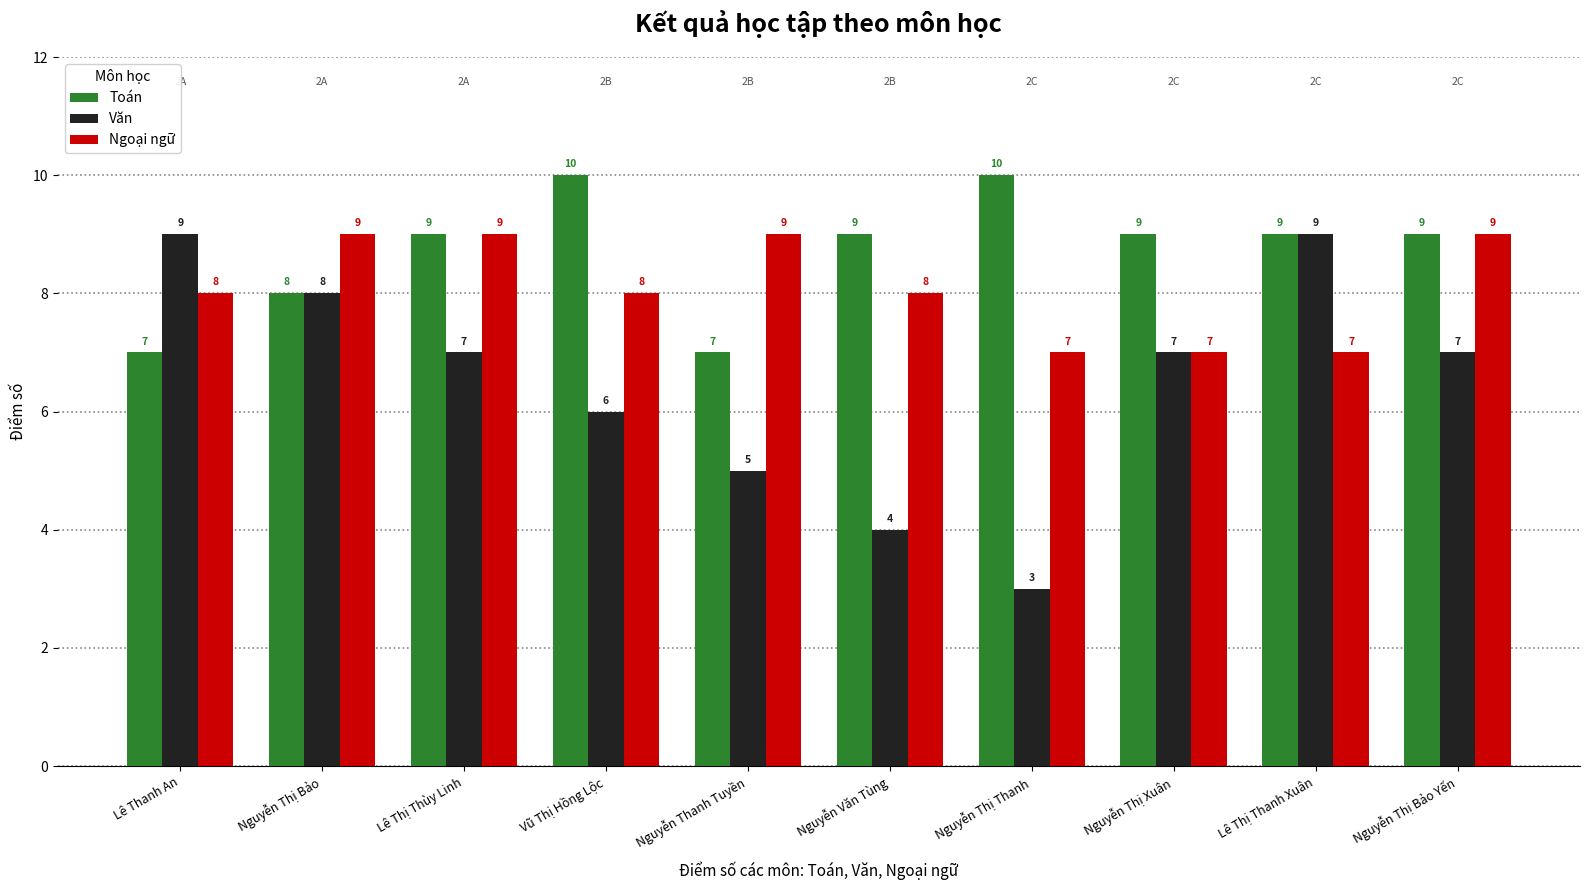

What is the approximate value of Văn at Nguyễn Thị Xuân?

7